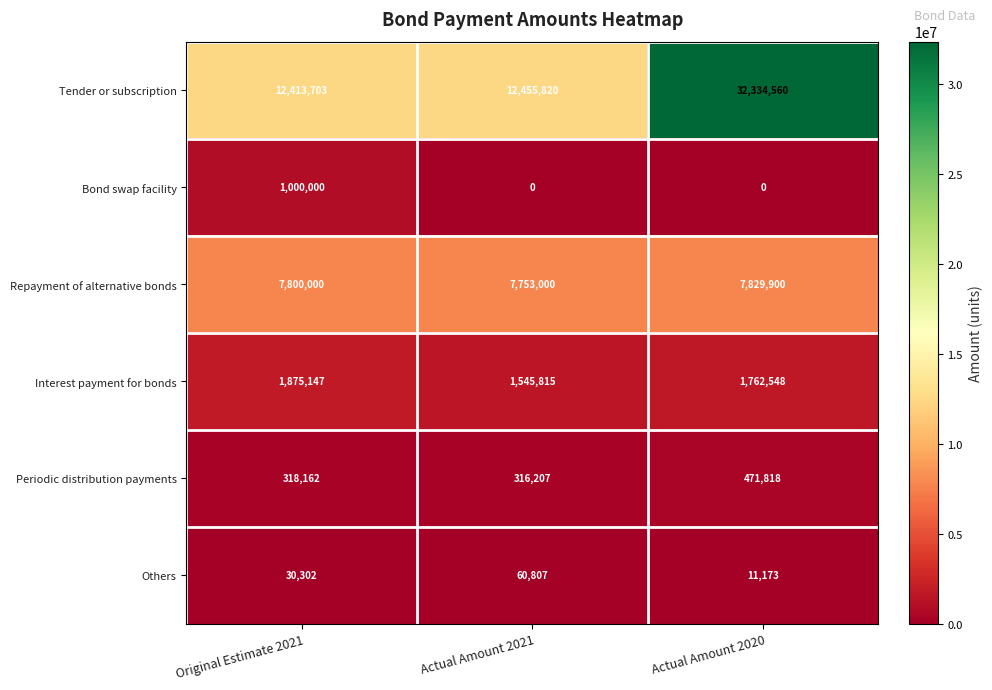

Which series has the largest total across all categories?

Tender or subscription